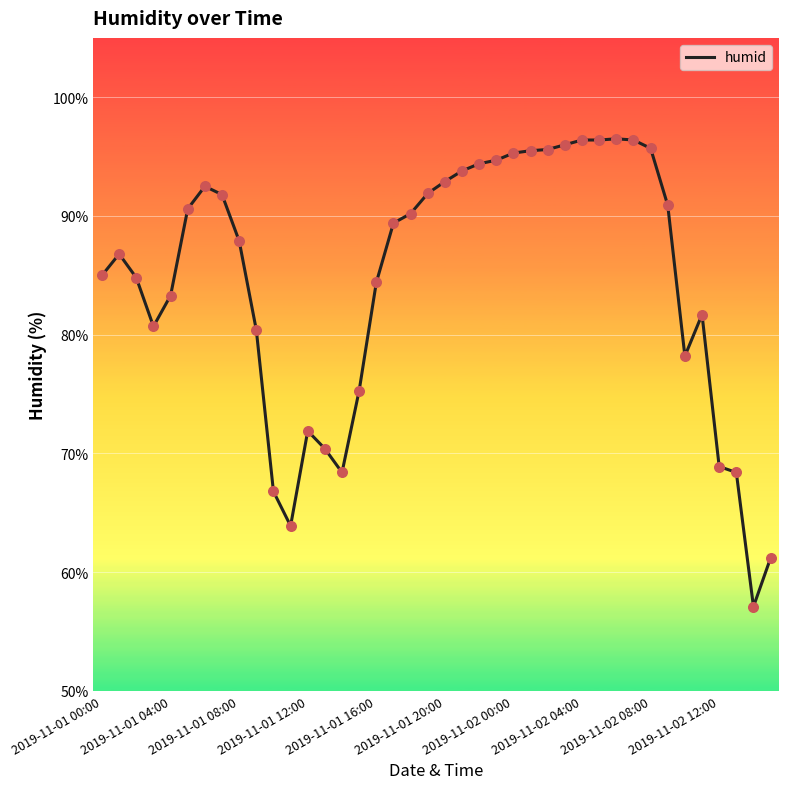

What is the maximum value shown in the chart?

96.5